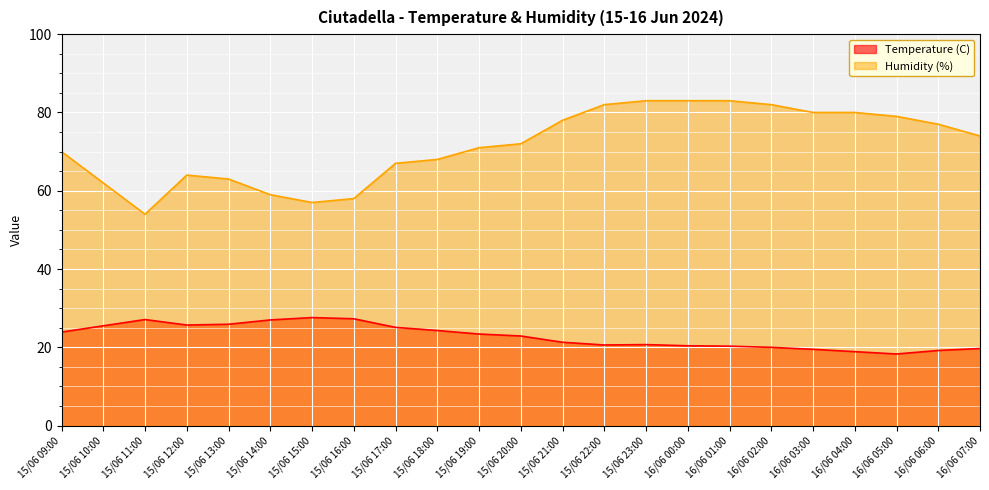

Which category has the highest value across all series?

15/06 23:00